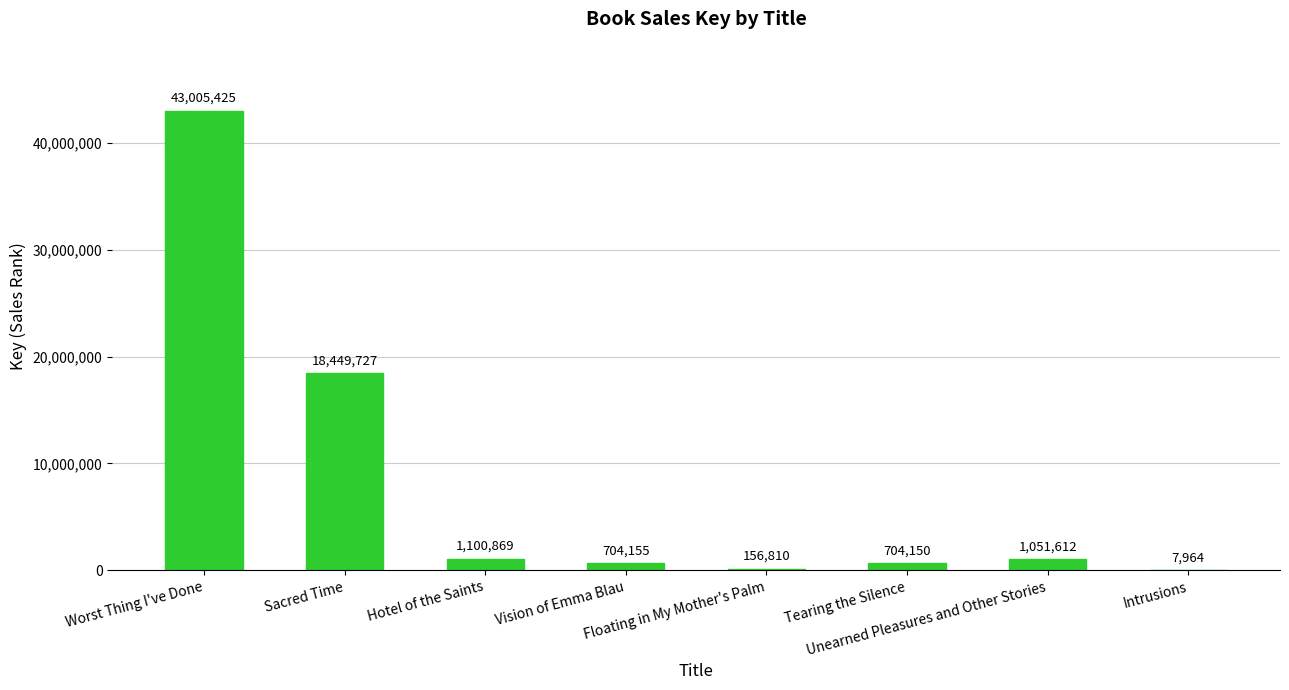

What is the difference between the values at Hotel of the Saints and Vision of Emma Blau?

396714